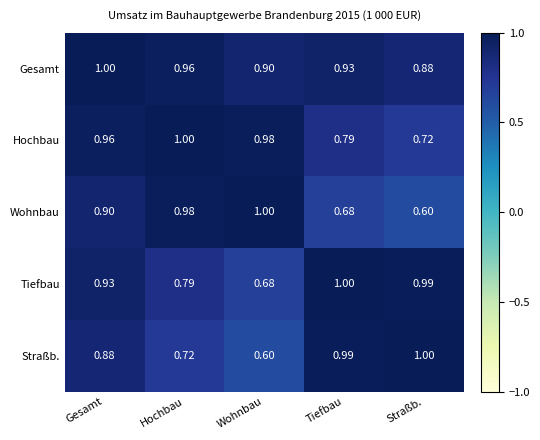

Rank the series at Hochbau from highest to lowest value.

Hochbau, Wohnbau, Gesamt, Tiefbau, Straßb.